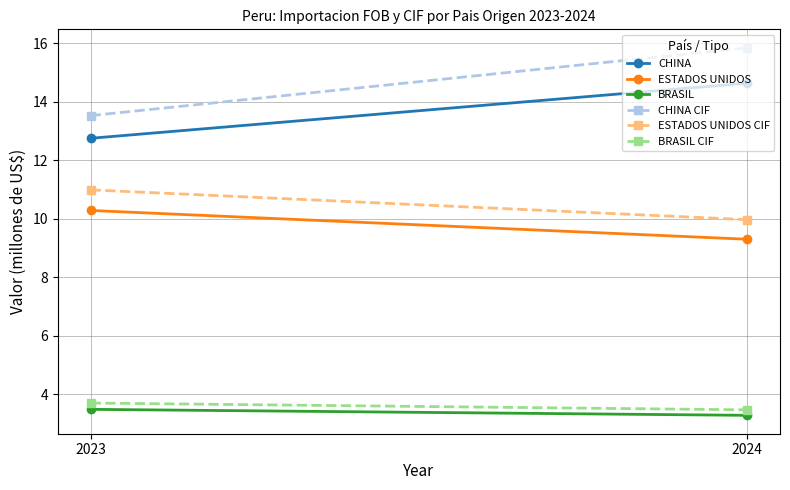

What is the difference between the highest and lowest values at 2023?

10.0